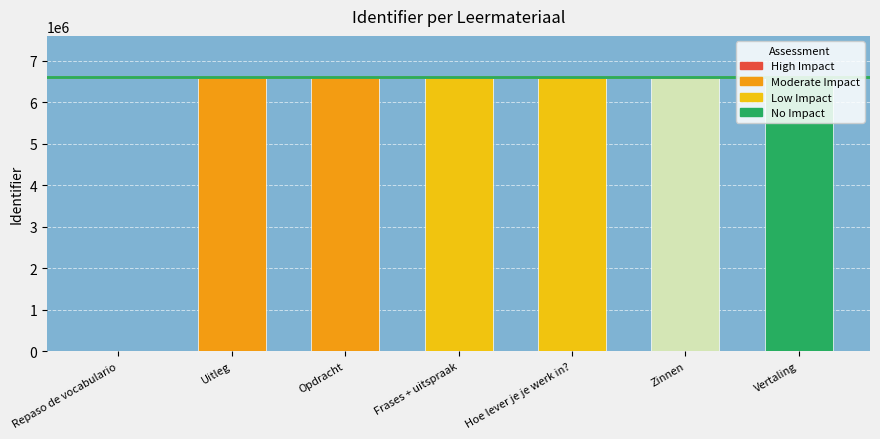

True or false: the data shows 0 at Repaso de vocabulario.

True